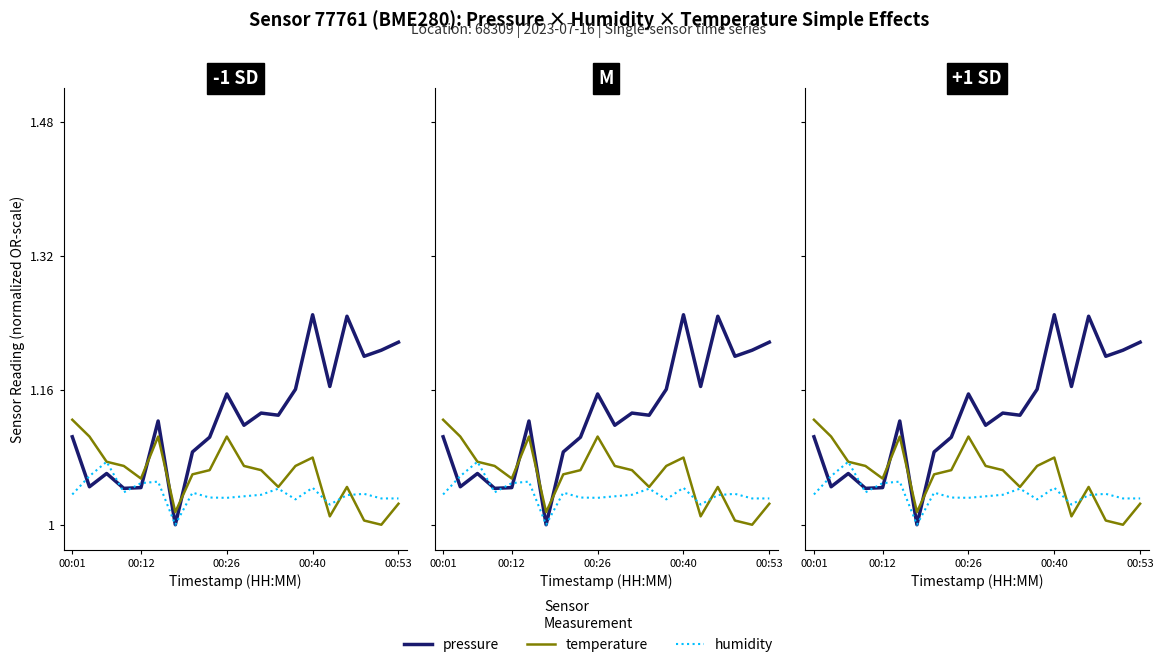

What is the total value across all series at 00:12?

3.1